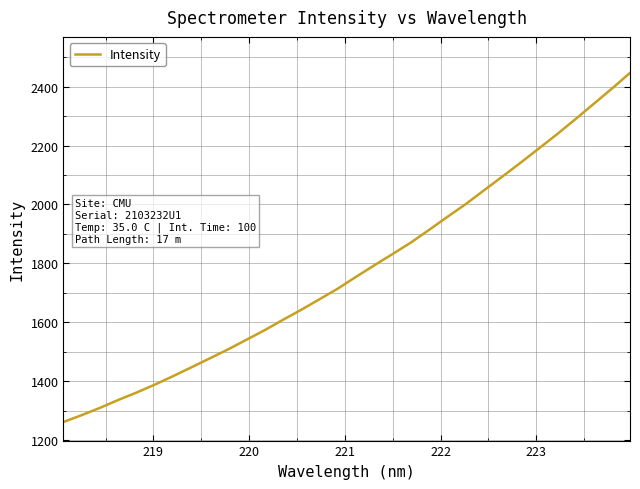

What is the greatest value displayed?

2446.6